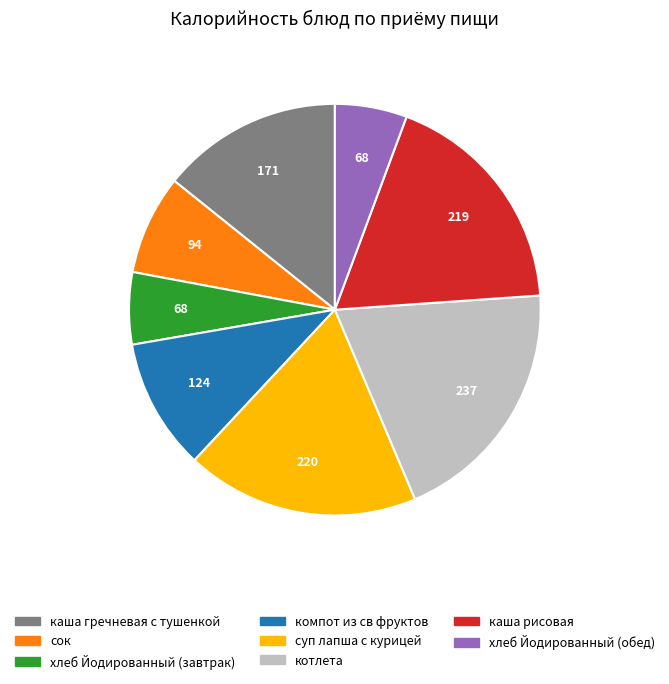

Between котлета and каша гречневая с тушенкой, which is larger?

котлета